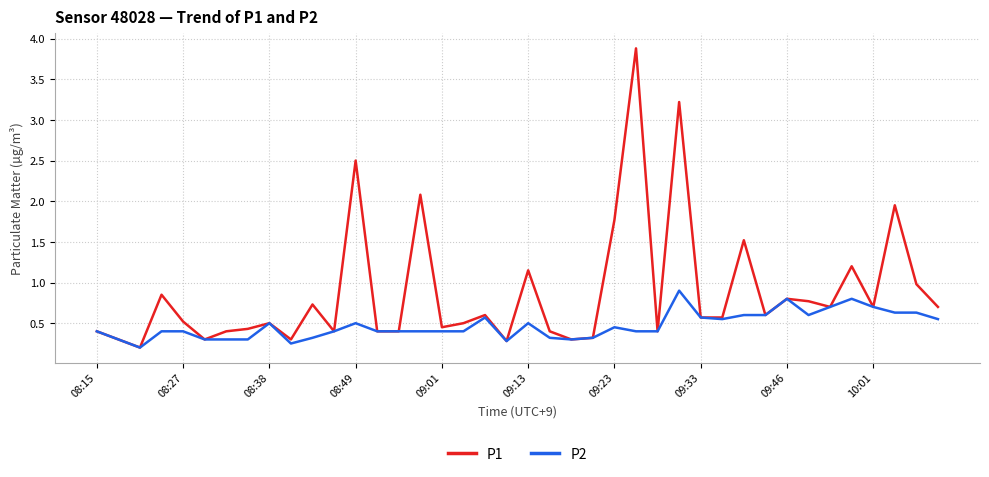

Which series has the largest range (max minus min)?

P1